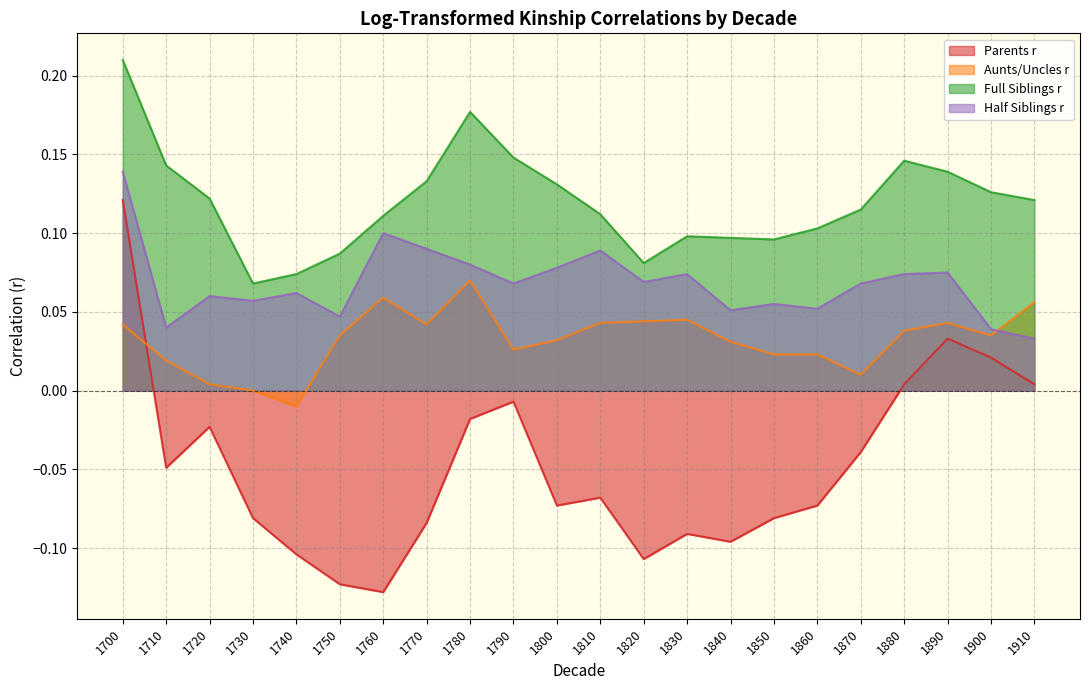

Read the Parents r value at 1760.

-0.1